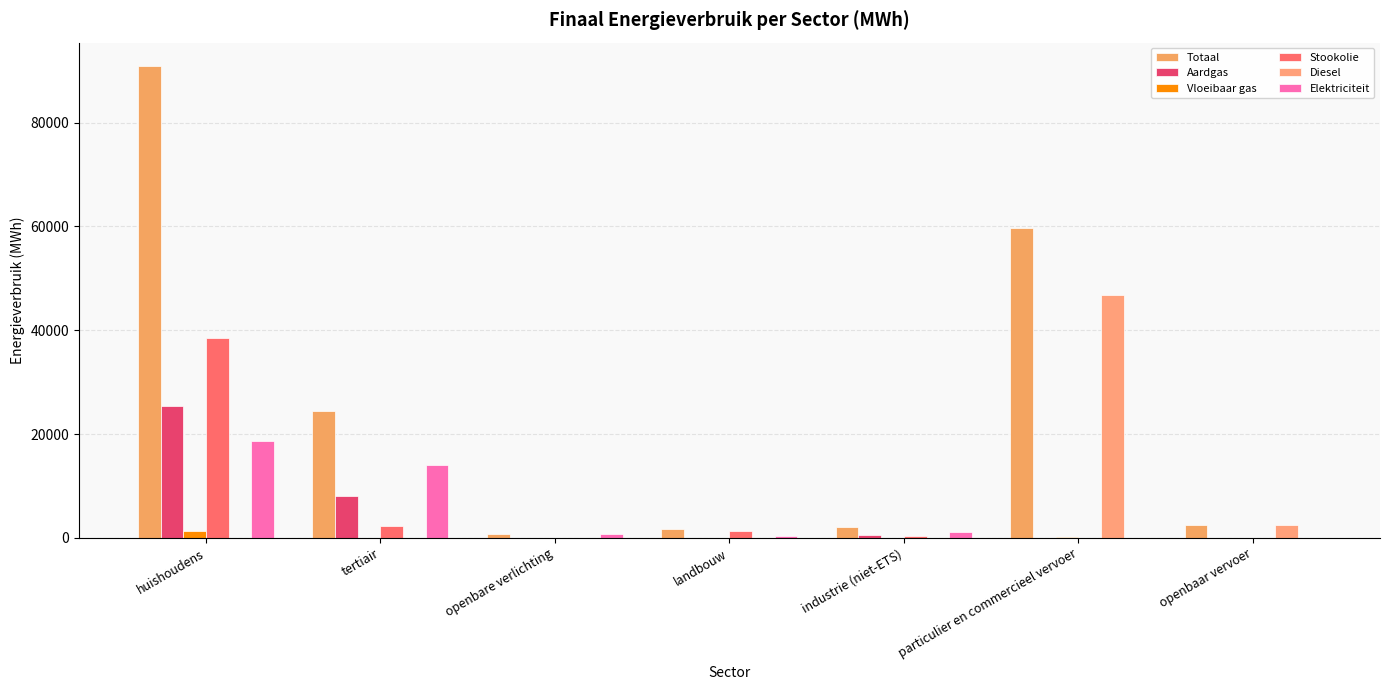

Which label corresponds to the smallest value in the chart?

openbare verlichting